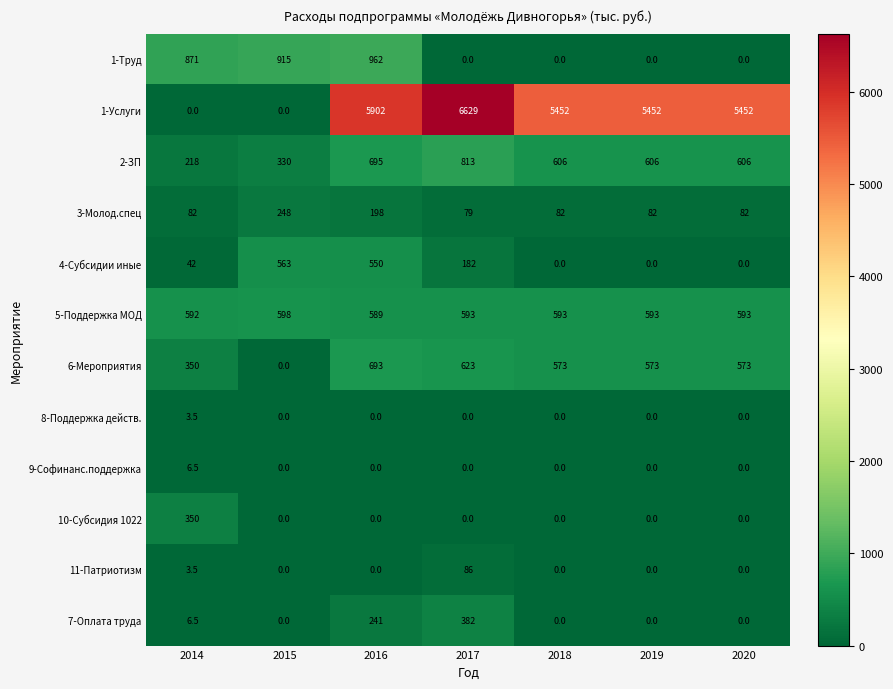

At which category is the sum across all series the highest?

2016